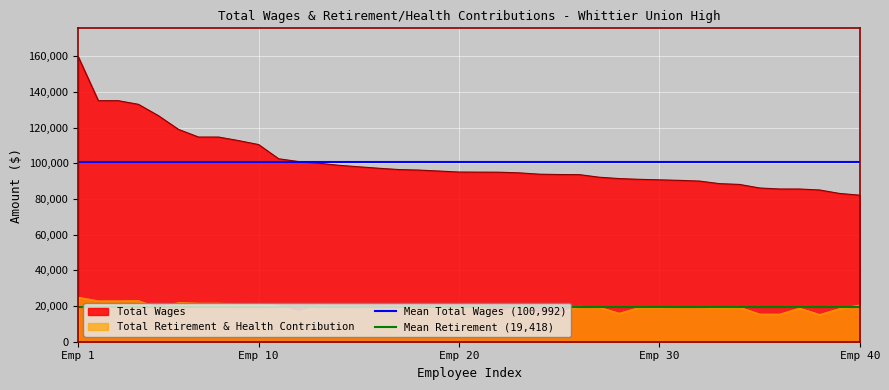

Which category has the highest value in the Total Wages series?

Emp 1